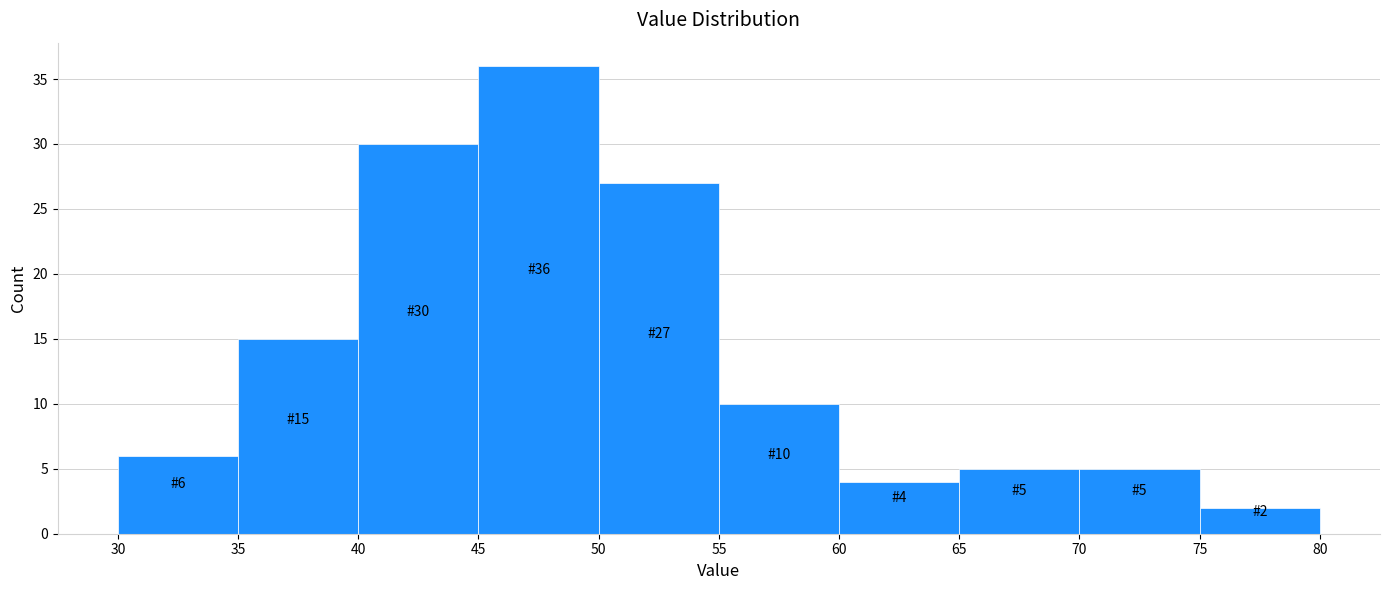

Which range on the x-axis has the tallest bar?

45 to 50